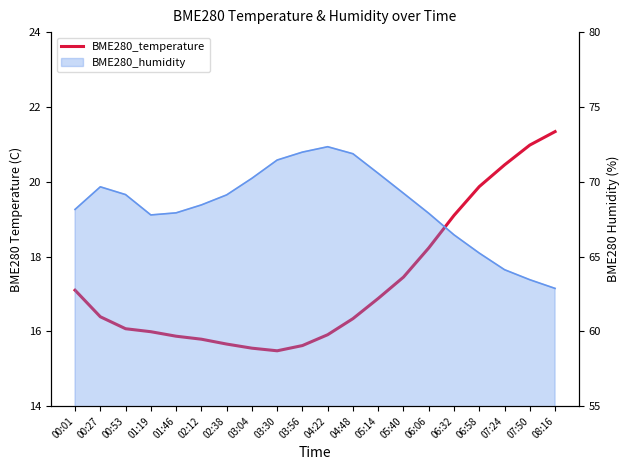

What position from the right is 01:46?

16